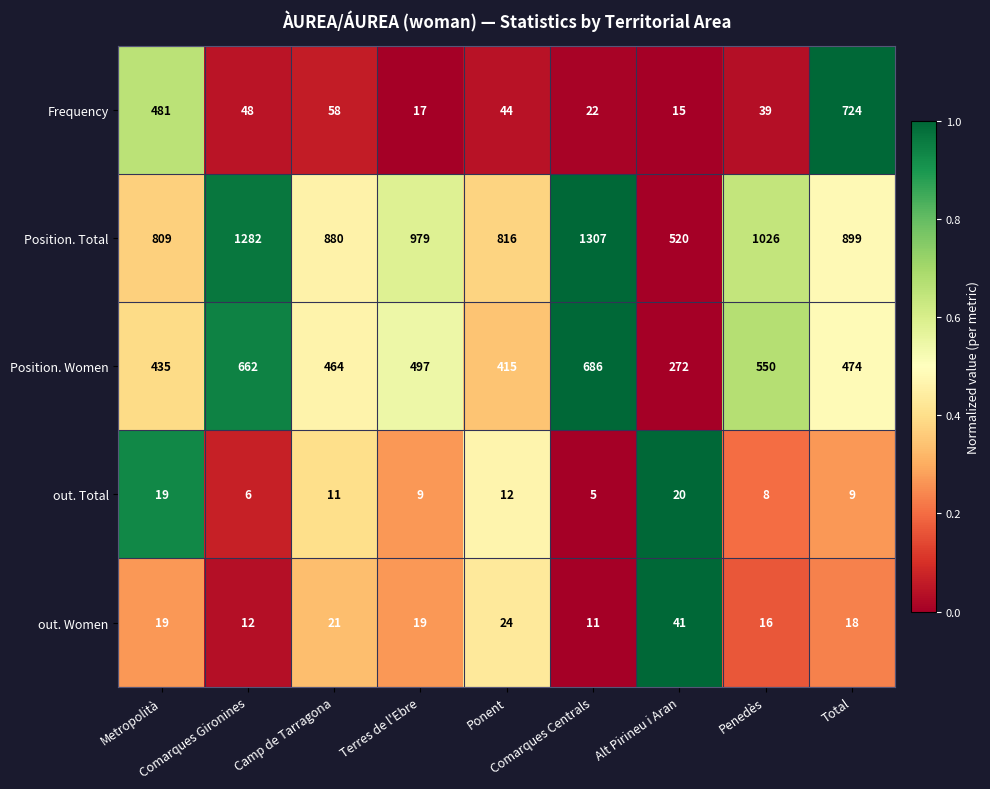

What is the sum of all out. Women values?

181